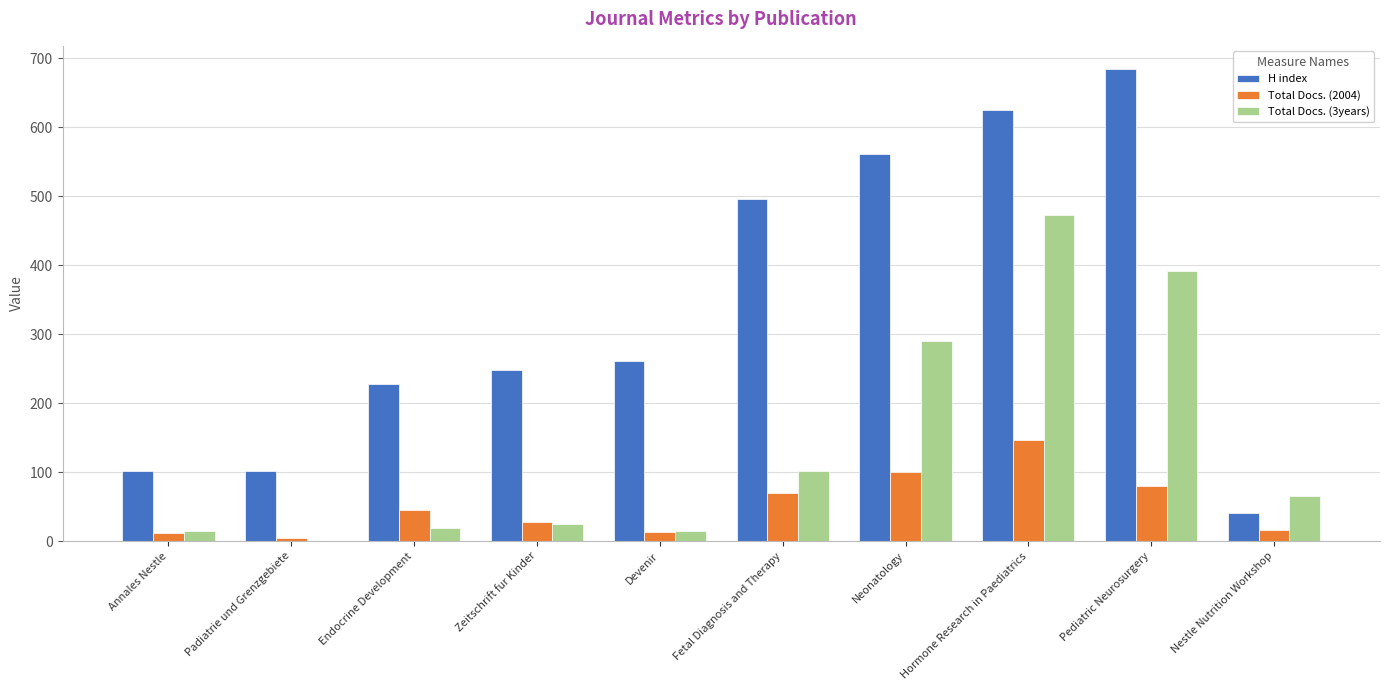

Which label corresponds to the largest value in the chart?

Pediatric Neurosurgery